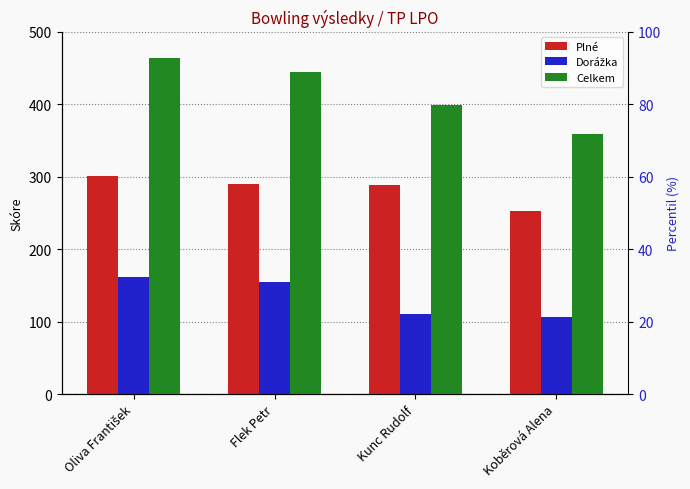

How many values in the Plné series exceed 290?

1